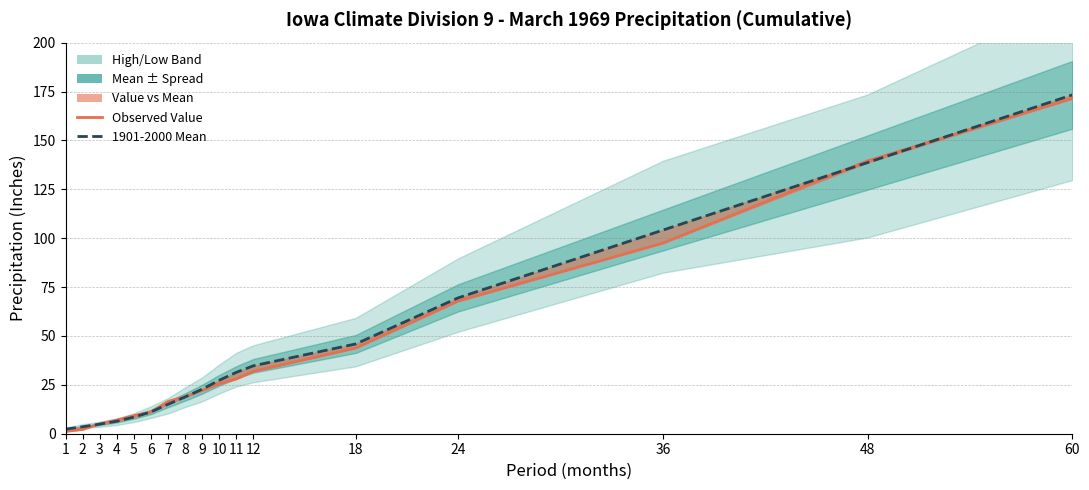

Is it true that Observed Value equals 22.1 at 9?

True